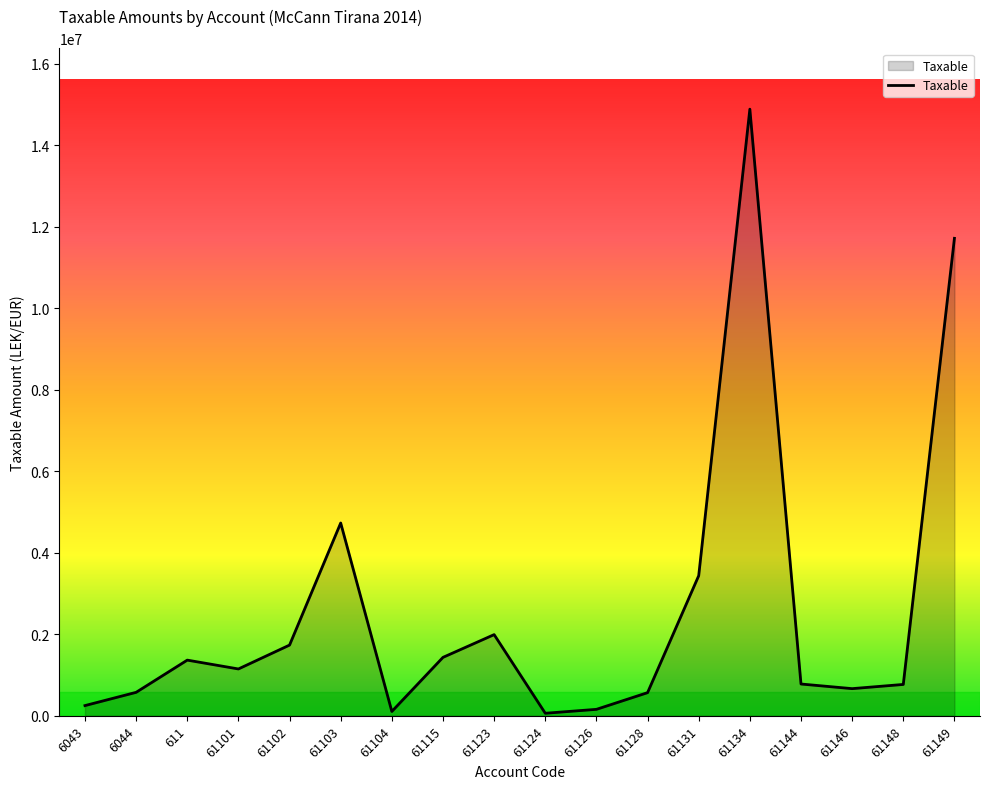

Is it true that the value at 61131 is 1559887.9?

False